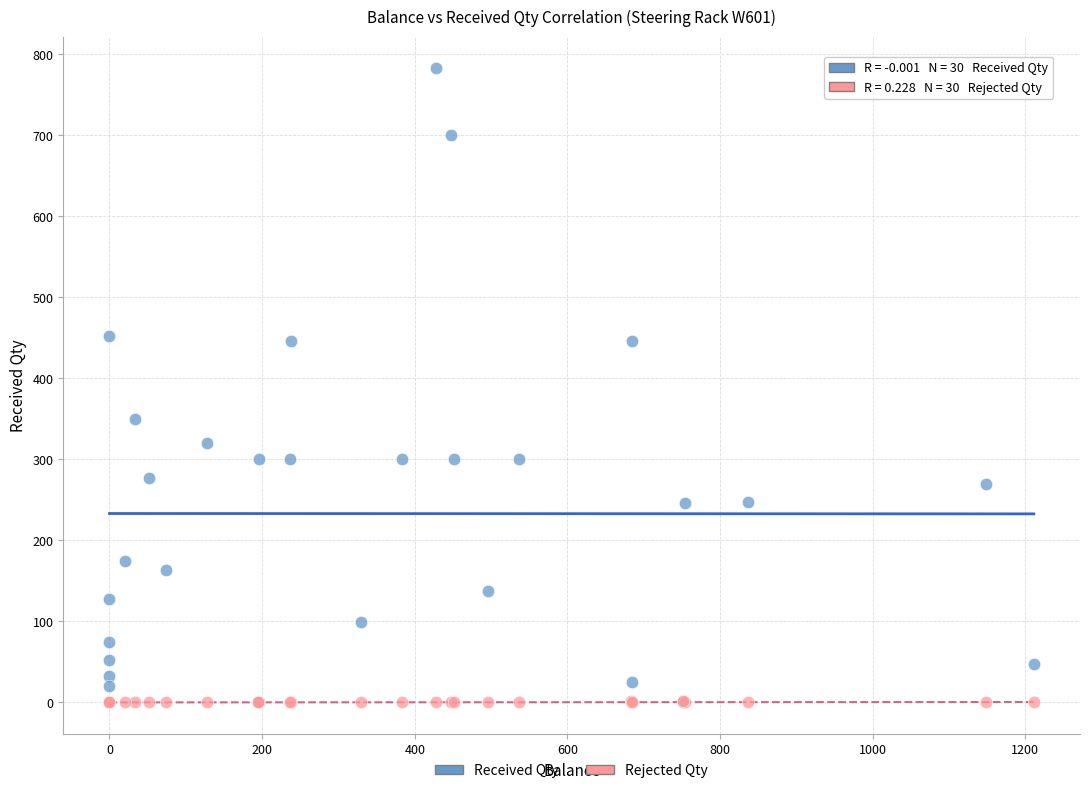

Which series reaches the maximum Y coordinate?

Received Qty